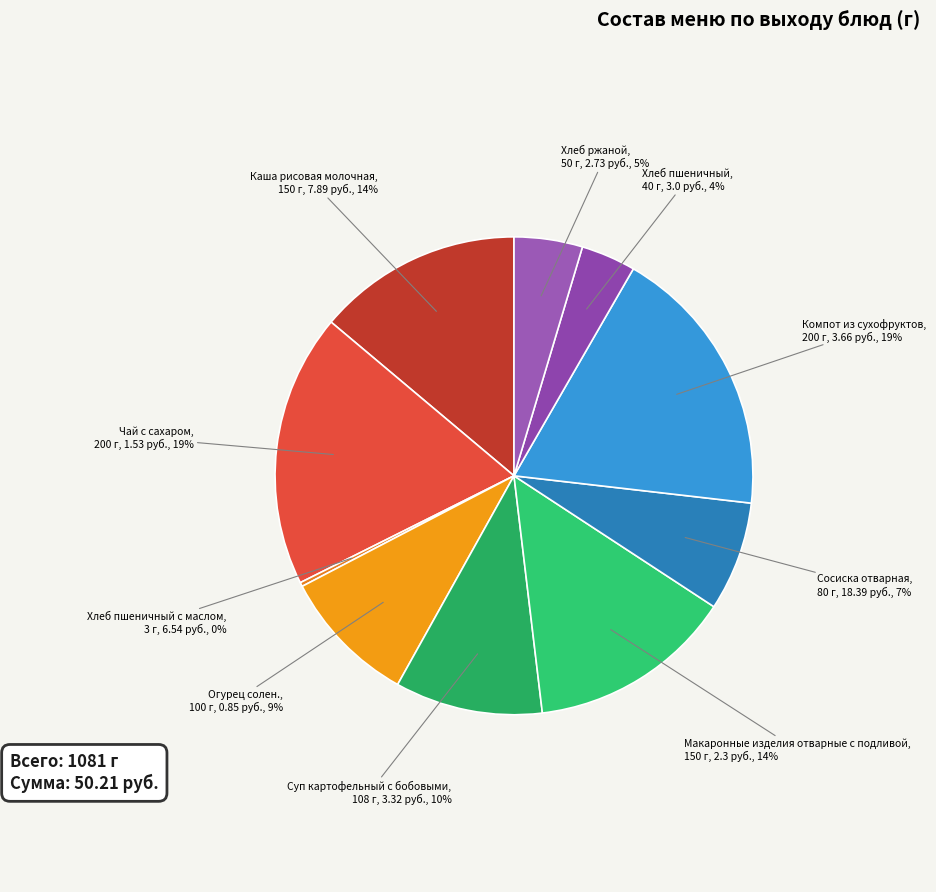

Is there any slice that represents more than half of the pie?

No